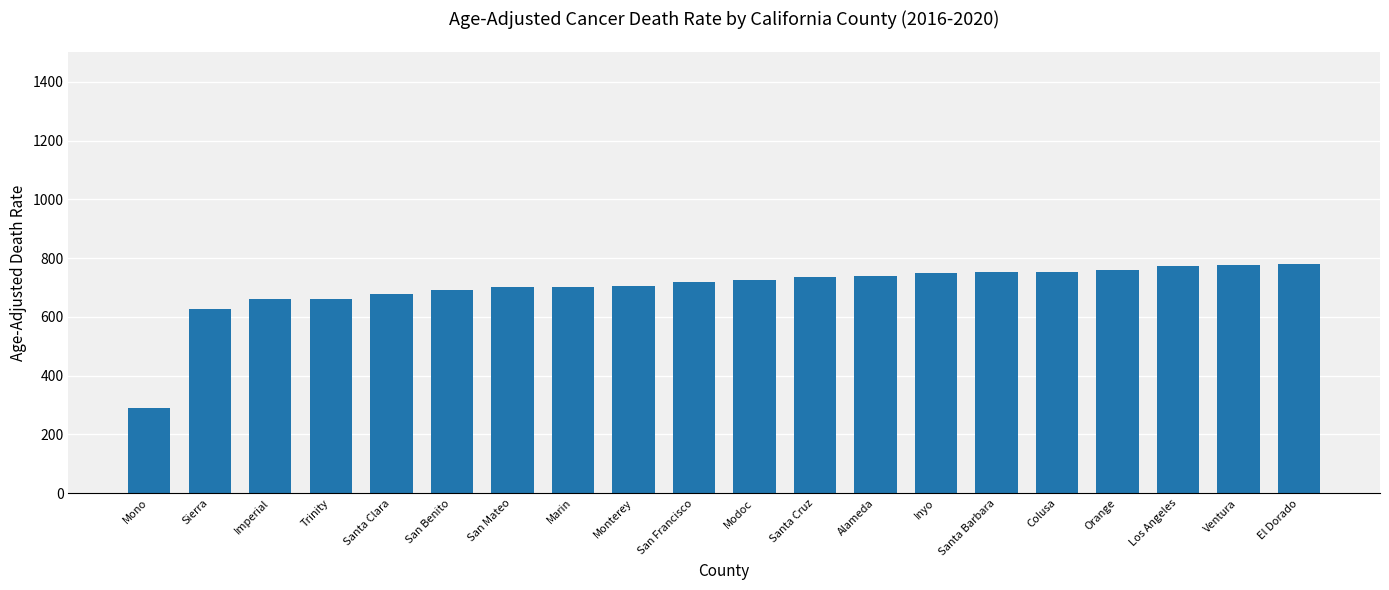

What is the label of the 2nd bar from the right?

Ventura